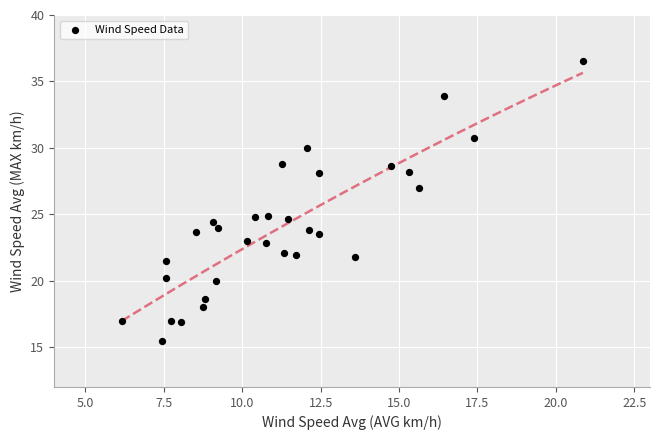

What is the range of X values (max minus min)?

14.7